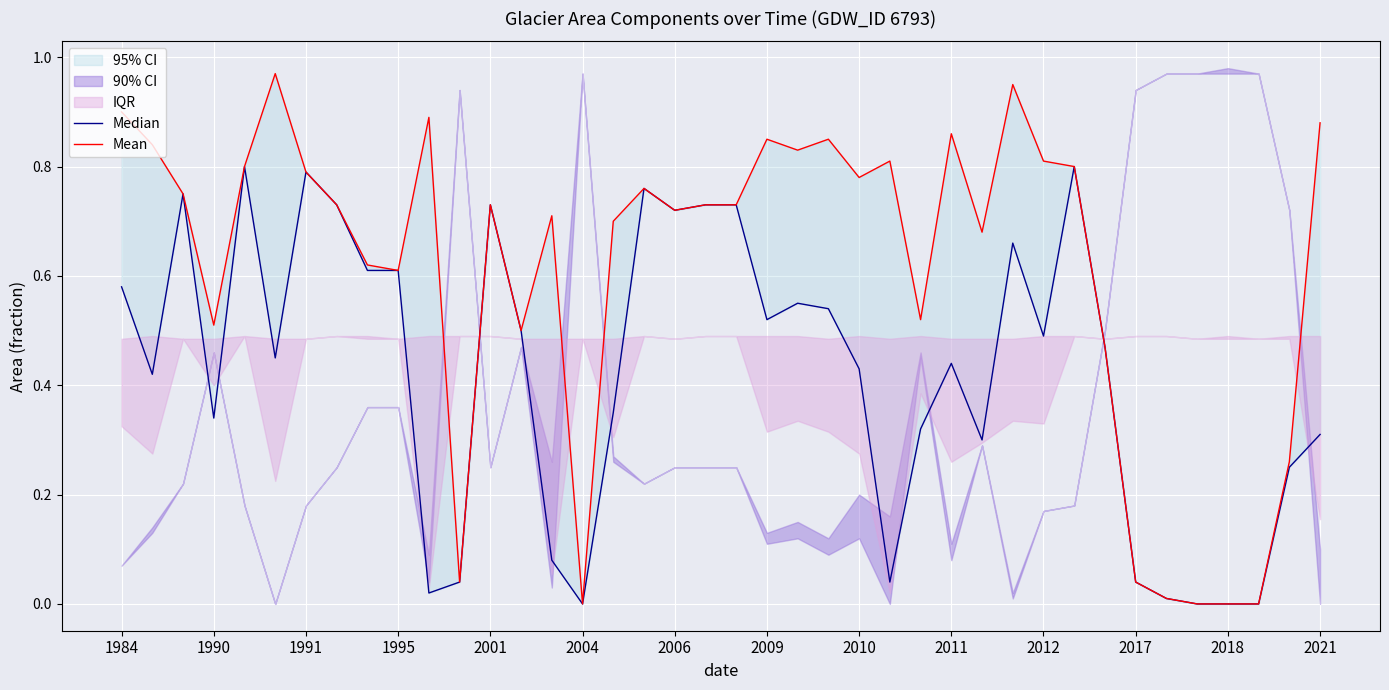

How many interior local valleys does the Mean series have?

10